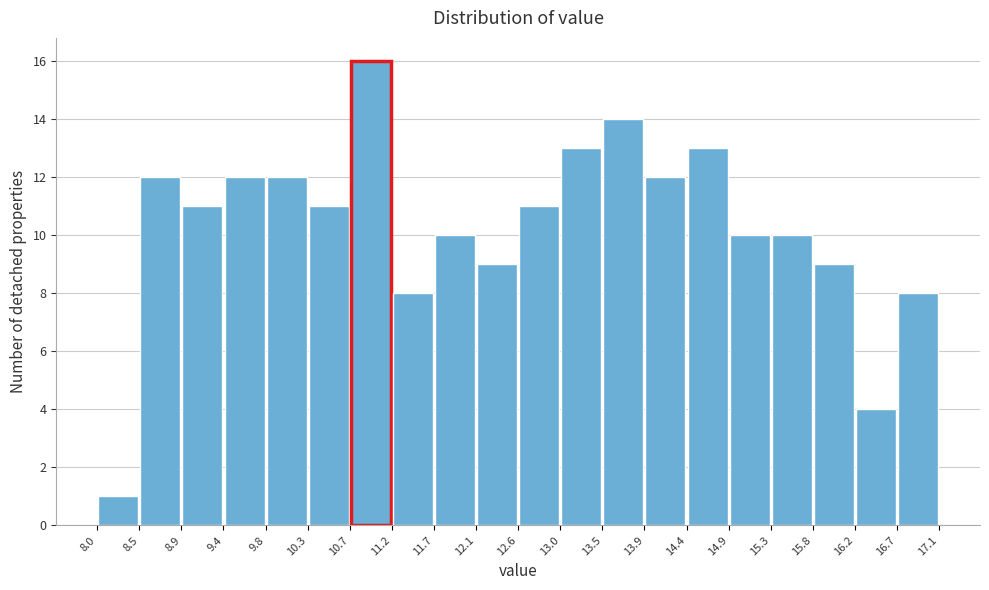

Reading left to right, list every bar in this chart as the range it spans on the x-axis followed by its height. The values are not printed on the chart, so give them approximately, as read against the axis.

8.0 to 8.5: 1
8.5 to 8.9: 12
8.9 to 9.4: 11
9.4 to 9.8: 12
9.8 to 10.3: 12
10.3 to 10.7: 11
10.7 to 11.2: 16
11.2 to 11.7: 8
11.7 to 12.1: 10
12.1 to 12.6: 9
12.6 to 13.0: 11
13.0 to 13.5: 13
13.5 to 13.9: 14
13.9 to 14.4: 12
14.4 to 14.9: 13
14.9 to 15.3: 10
15.3 to 15.8: 10
15.8 to 16.2: 9
16.2 to 16.7: 4
16.7 to 17.1: 8